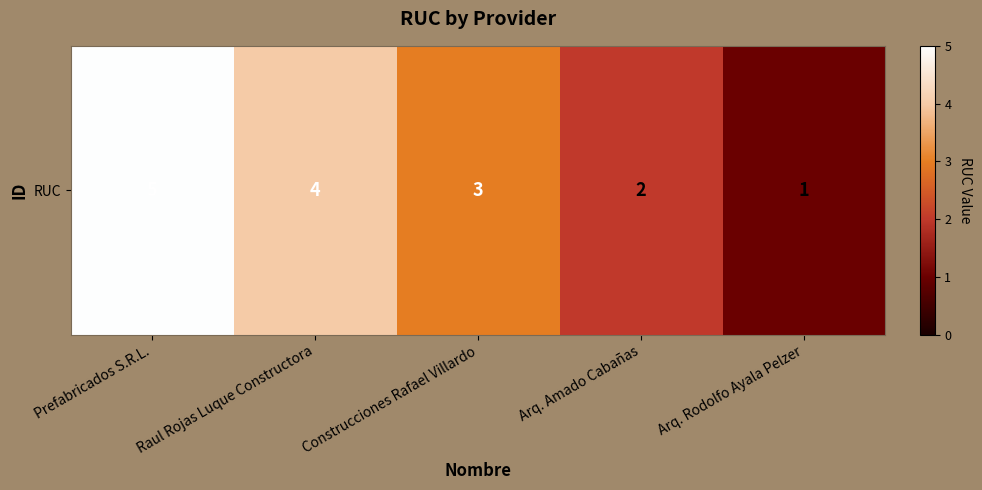

What is the change in value from Construcciones Rafael Villardo to Arq. Rodolfo Ayala Pelzer?

-2